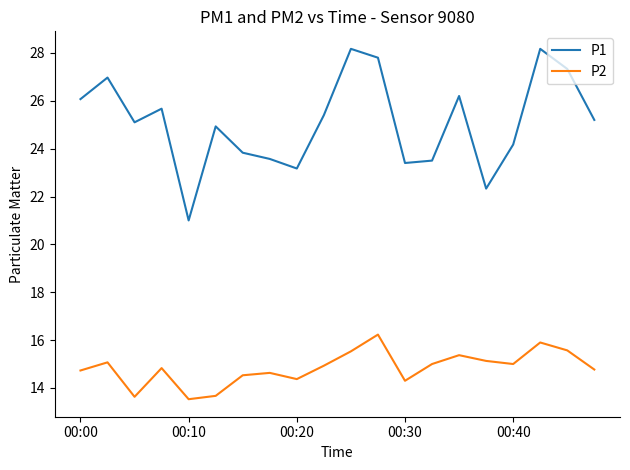

Does the chart have visible grid lines?

No